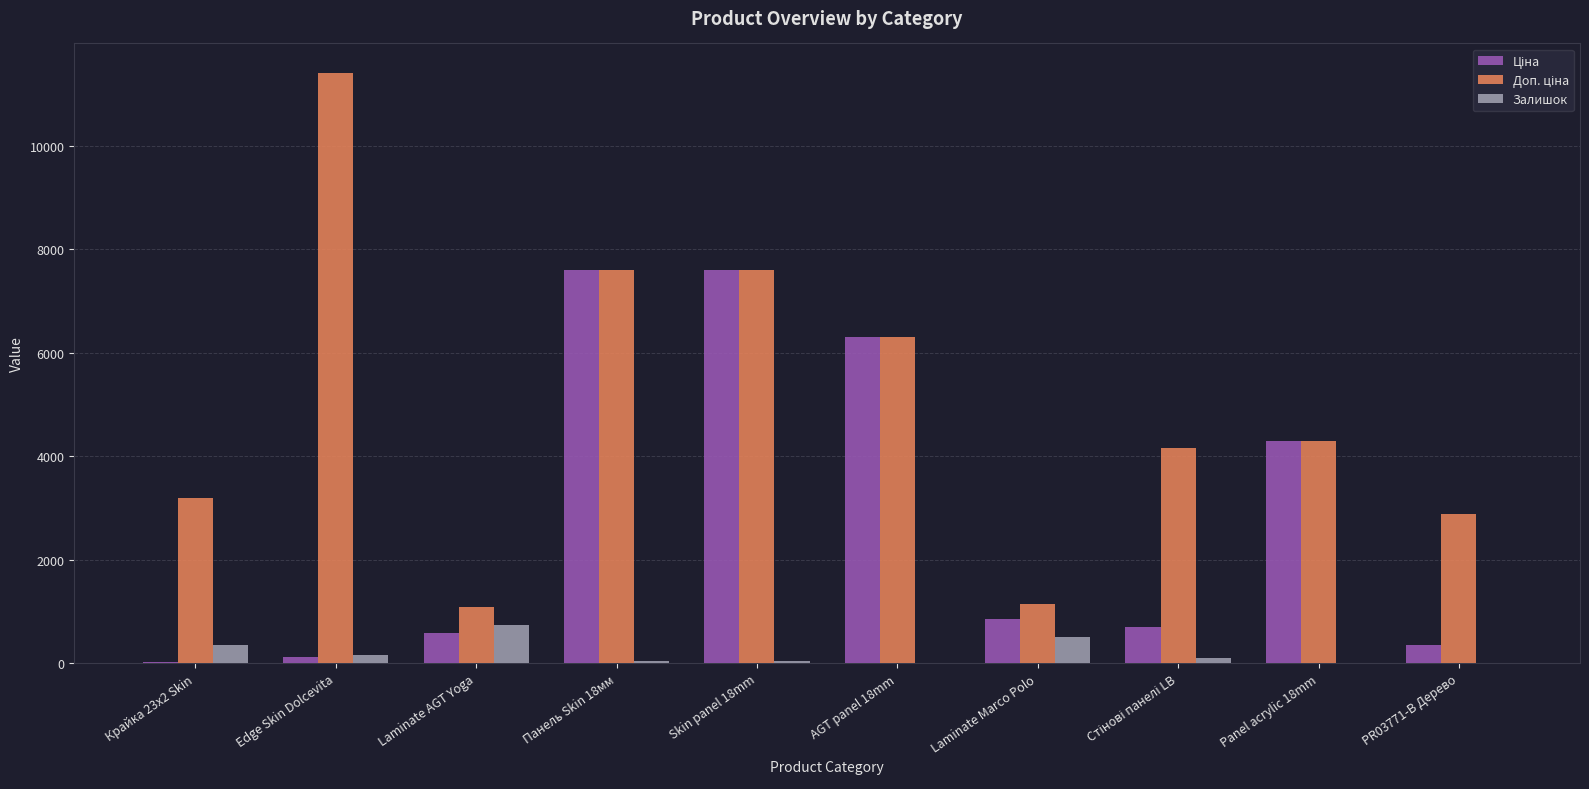

What is the highest value of the Залишок series?

736.0